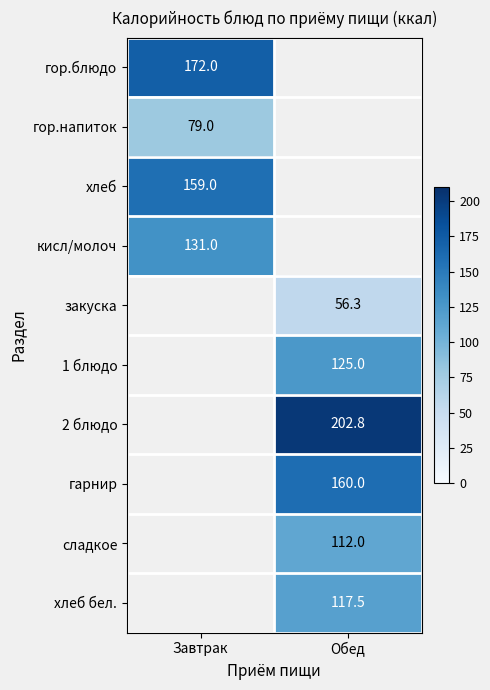

What is the difference between the highest and lowest values at Завтрак?

93.0